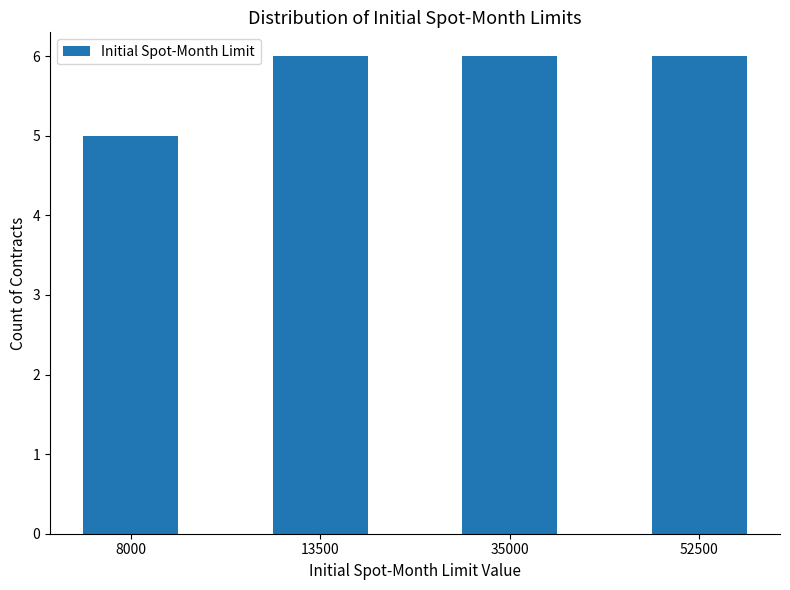

What is the smallest value displayed?

5